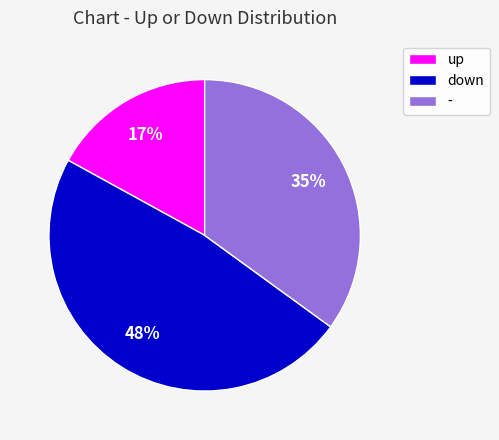

Count the number of slices in the pie.

3